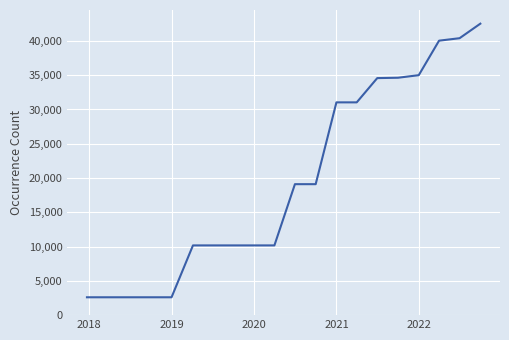

What is the maximum value shown in the chart?

42514